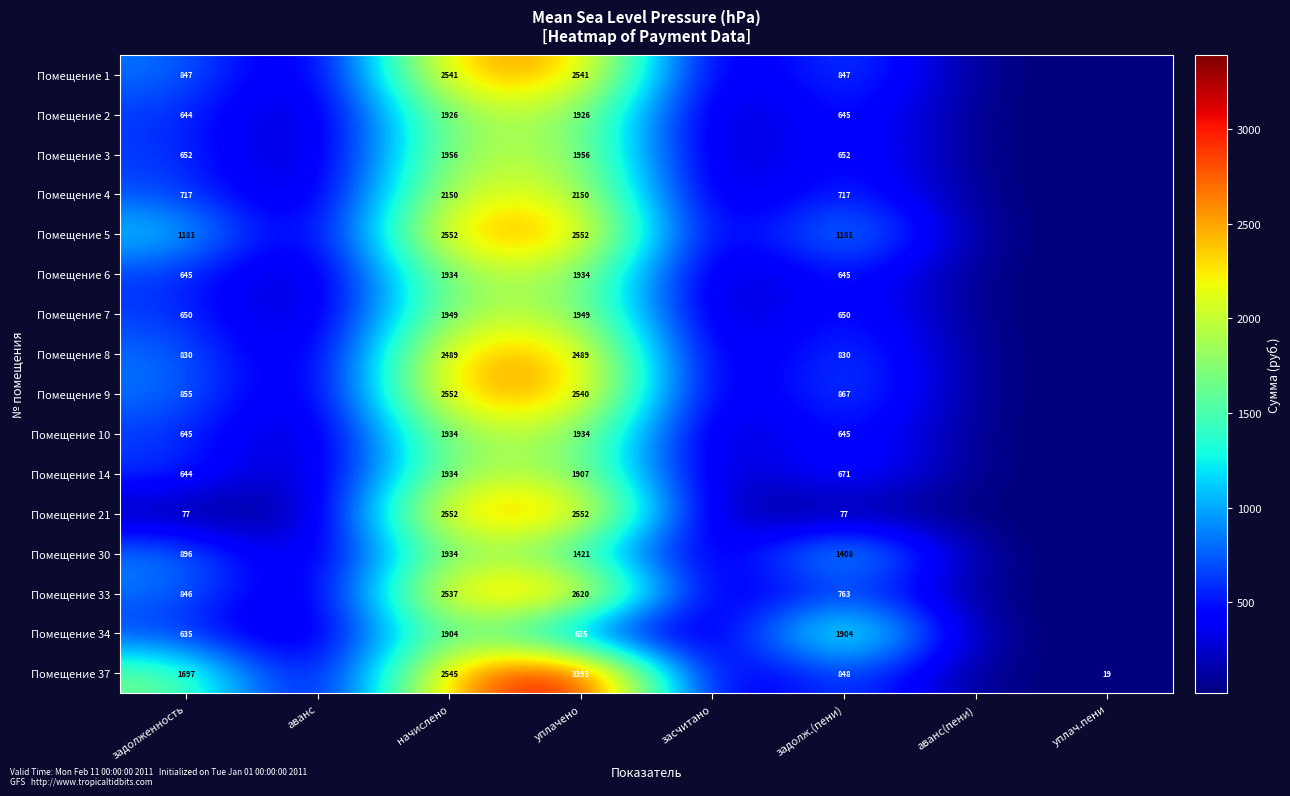

True or false: Помещение 5 has a value of 2552 at уплачено.

True